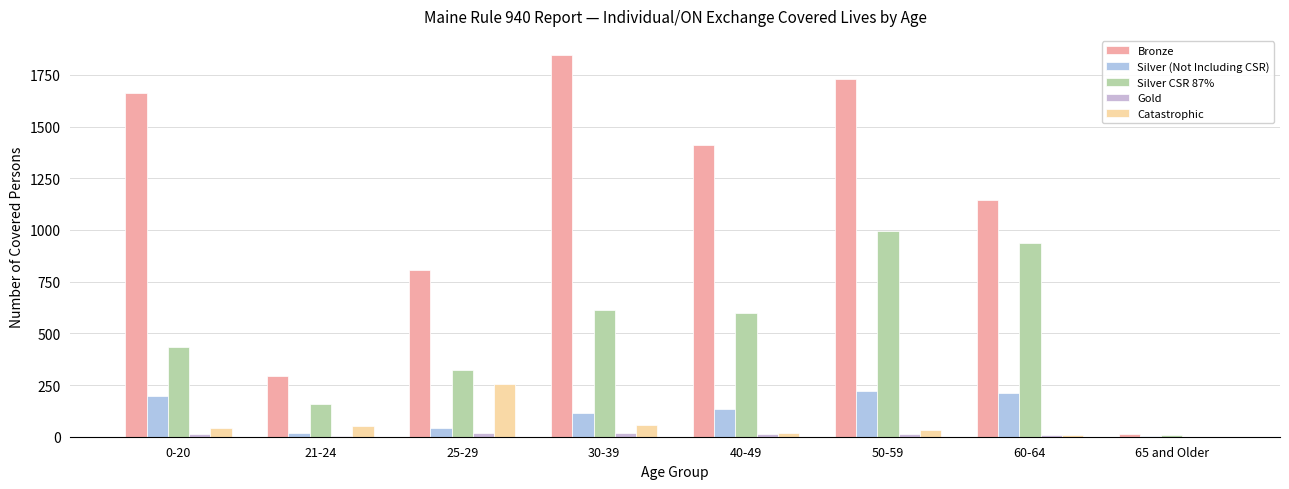

What is the sum of all Silver (Not Including CSR) values?

947.5